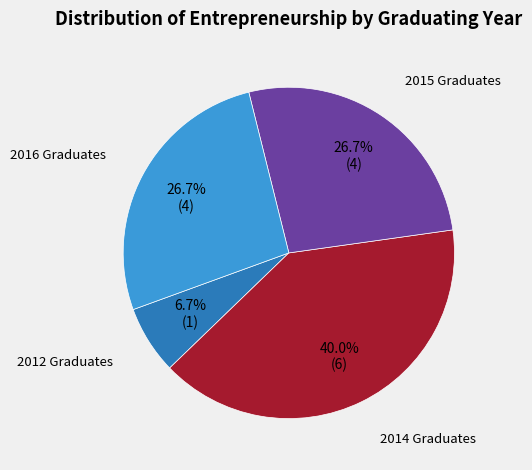

Count the number of slices in the pie.

4